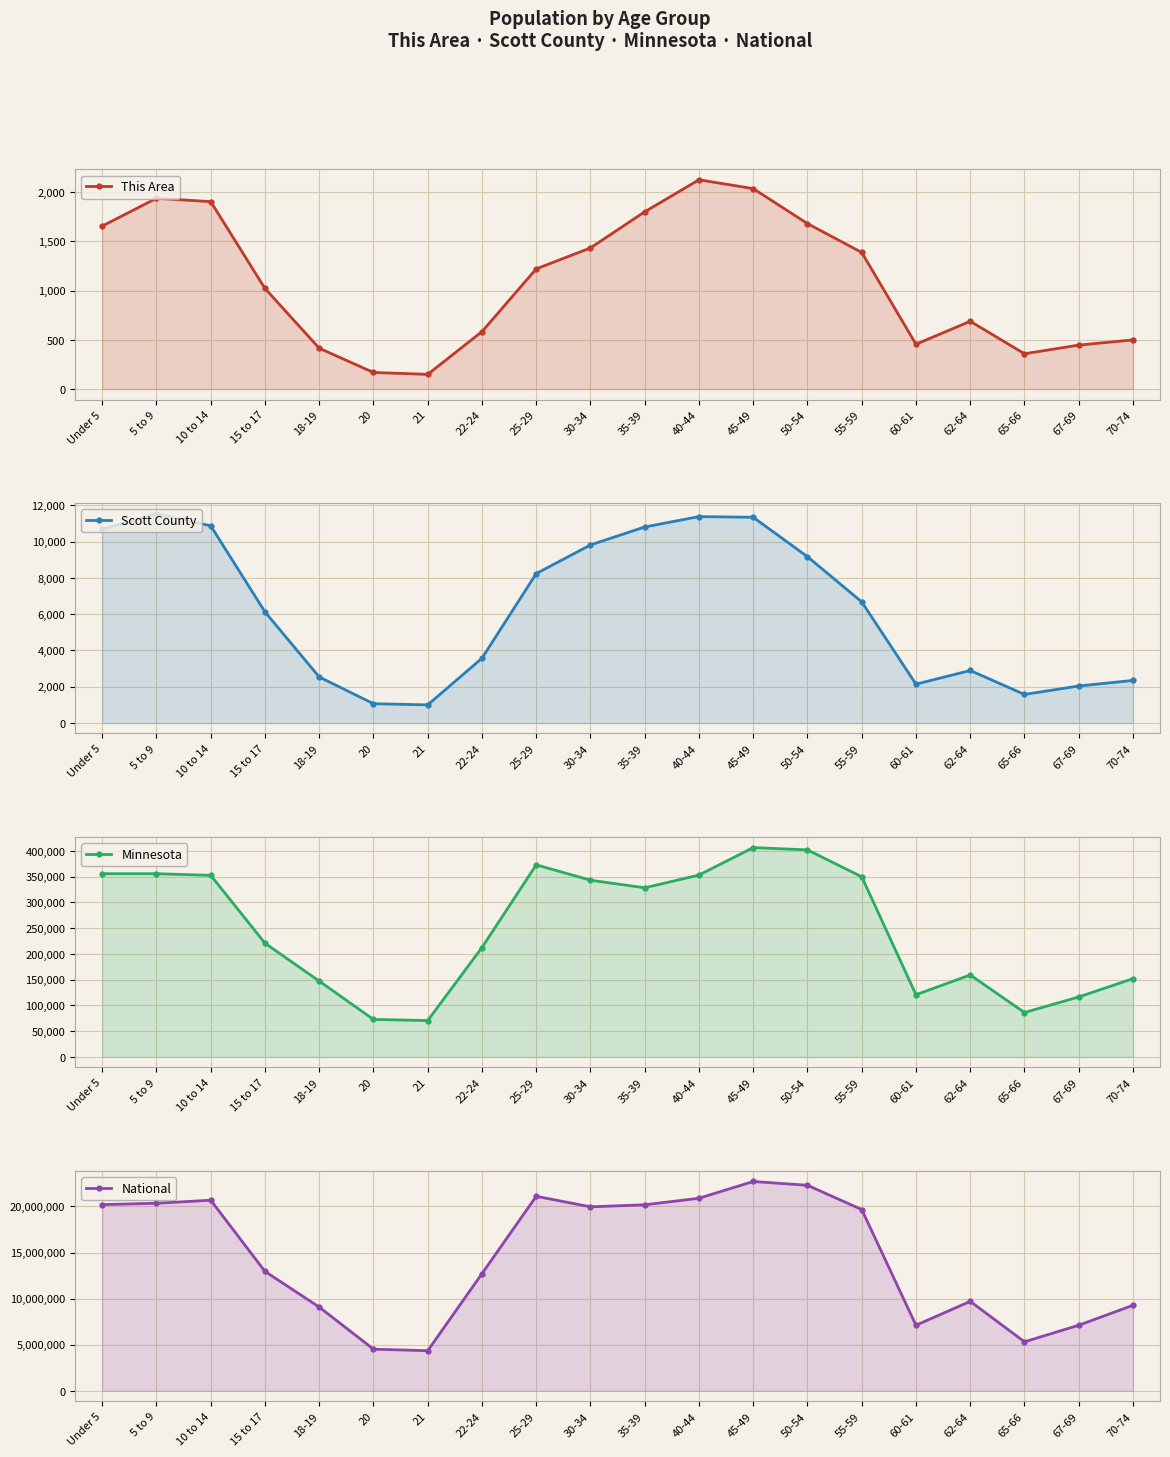

True or false: National and Scott County intersect in this chart.

False